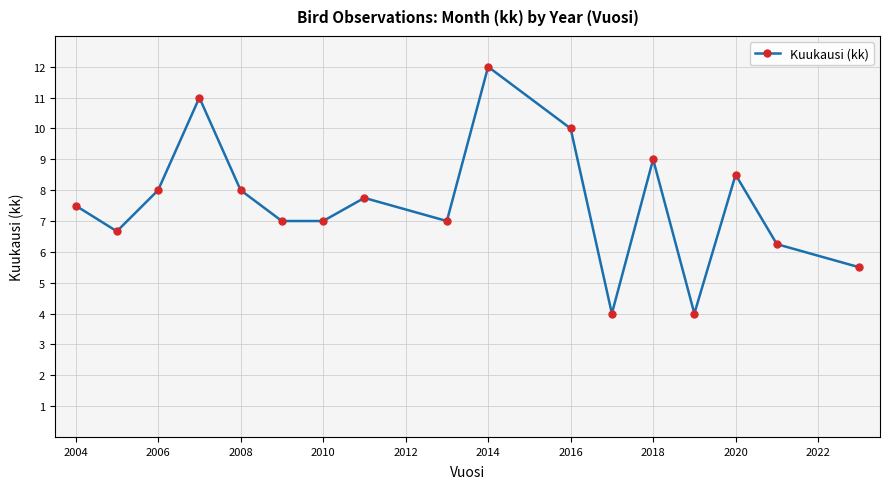

True or false: the data has more than 1 interior local peaks.

True